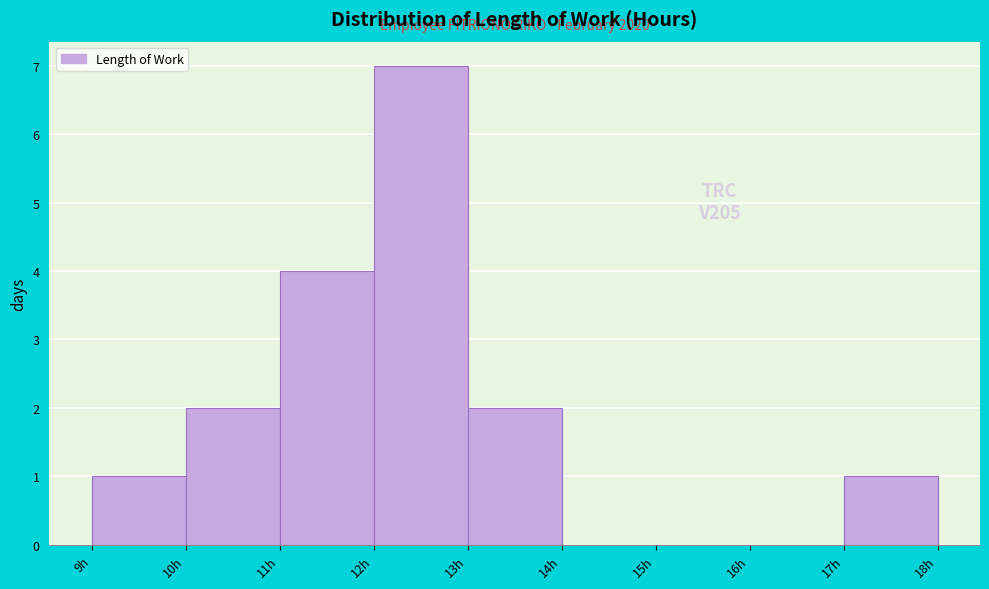

Which range on the x-axis has the tallest bar?

12 to 13